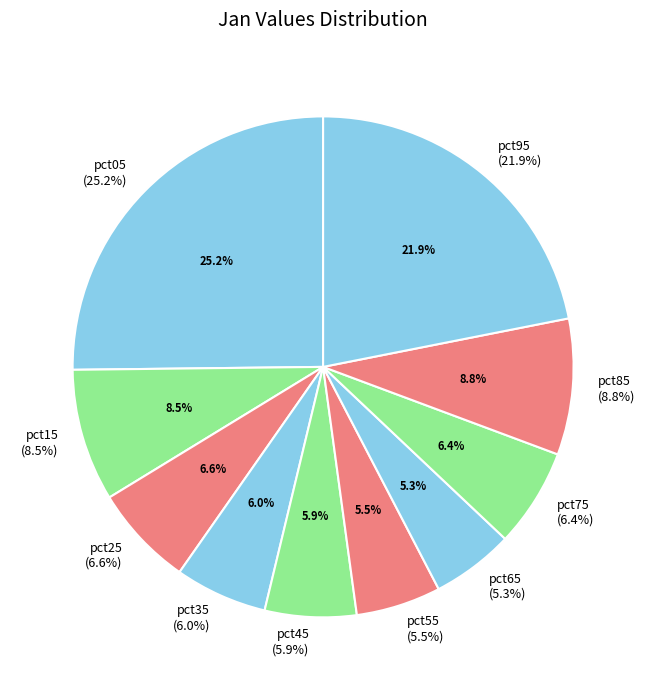

Does pct55 represent more than half of the total?

No